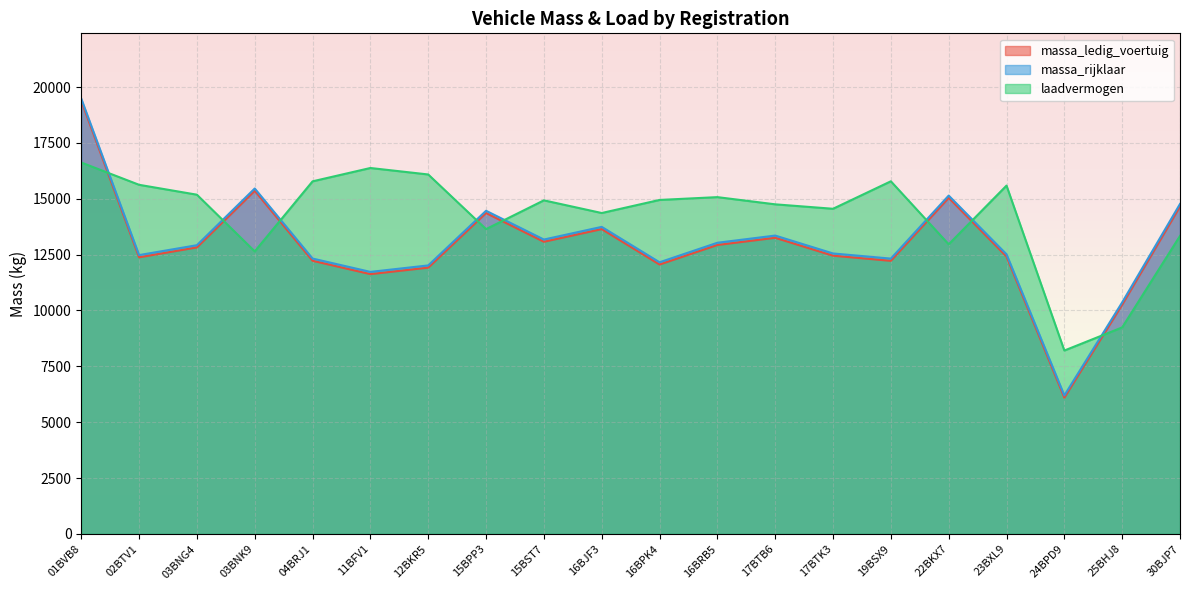

Is it true that massa_ledig_voertuig equals 19380 at 01BVB8?

True